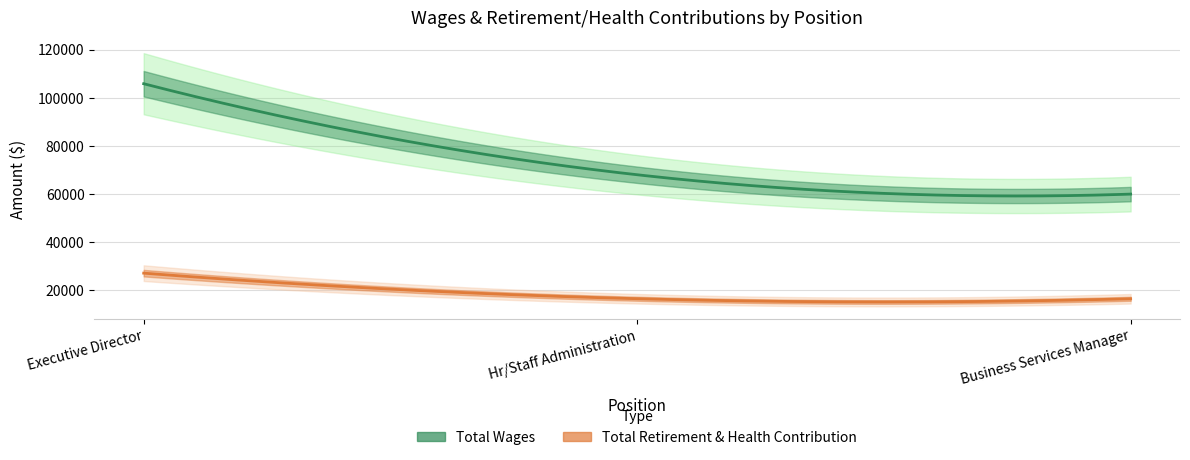

True or false: Total Wages has a value of 60034 at Business Services Manager.

True